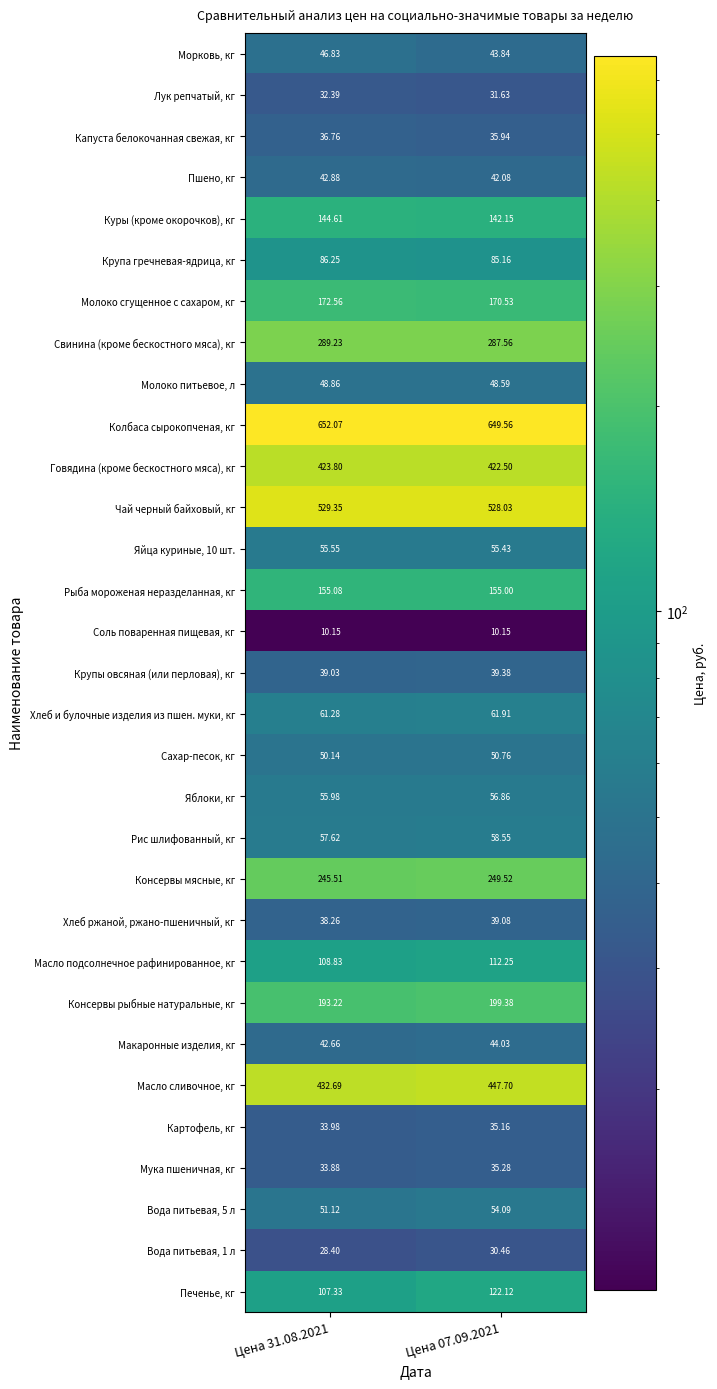

Which series has the largest range (max minus min)?

Масло сливочное, кг